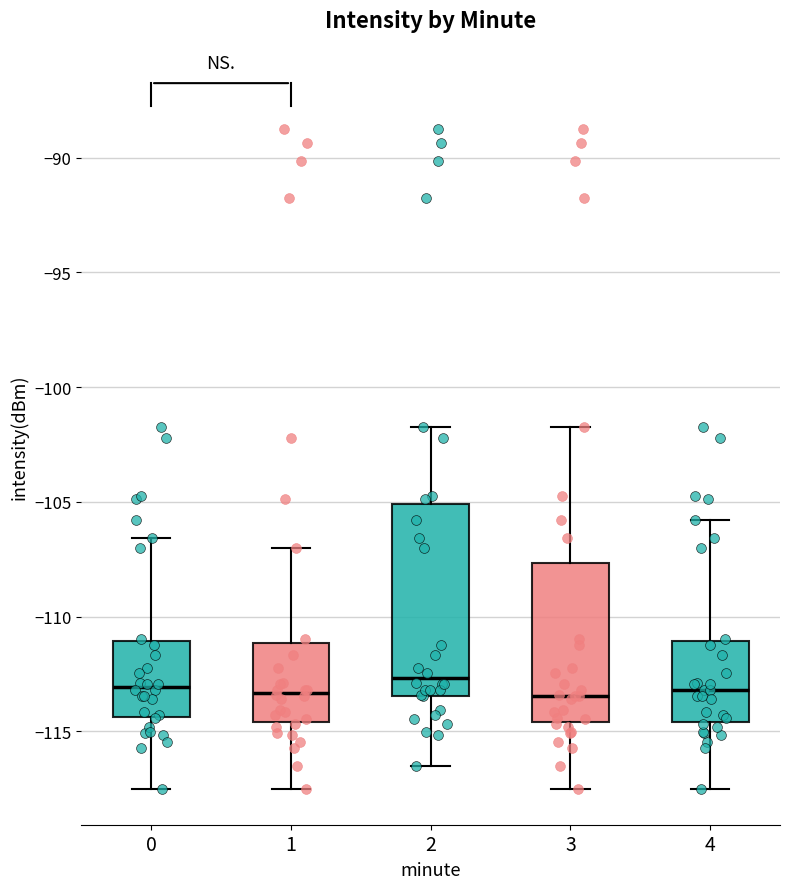

Reading left to right, read every box against the y-axis: the position of its median line, the range the box covers, and the ends of its whiskers. The values are not printed on the chart, so give them approximately, as read against the axis.

0: median -113.0, box -114.5 to -111.0, whiskers -117.5 to -106.5
1: median -113.5, box -114.5 to -111.0, whiskers -117.5 to -107.0
2: median -112.5, box -113.5 to -105.0, whiskers -116.5 to -101.5
3: median -113.5, box -114.5 to -107.5, whiskers -117.5 to -101.5
4: median -113.0, box -114.5 to -111.0, whiskers -117.5 to -106.0